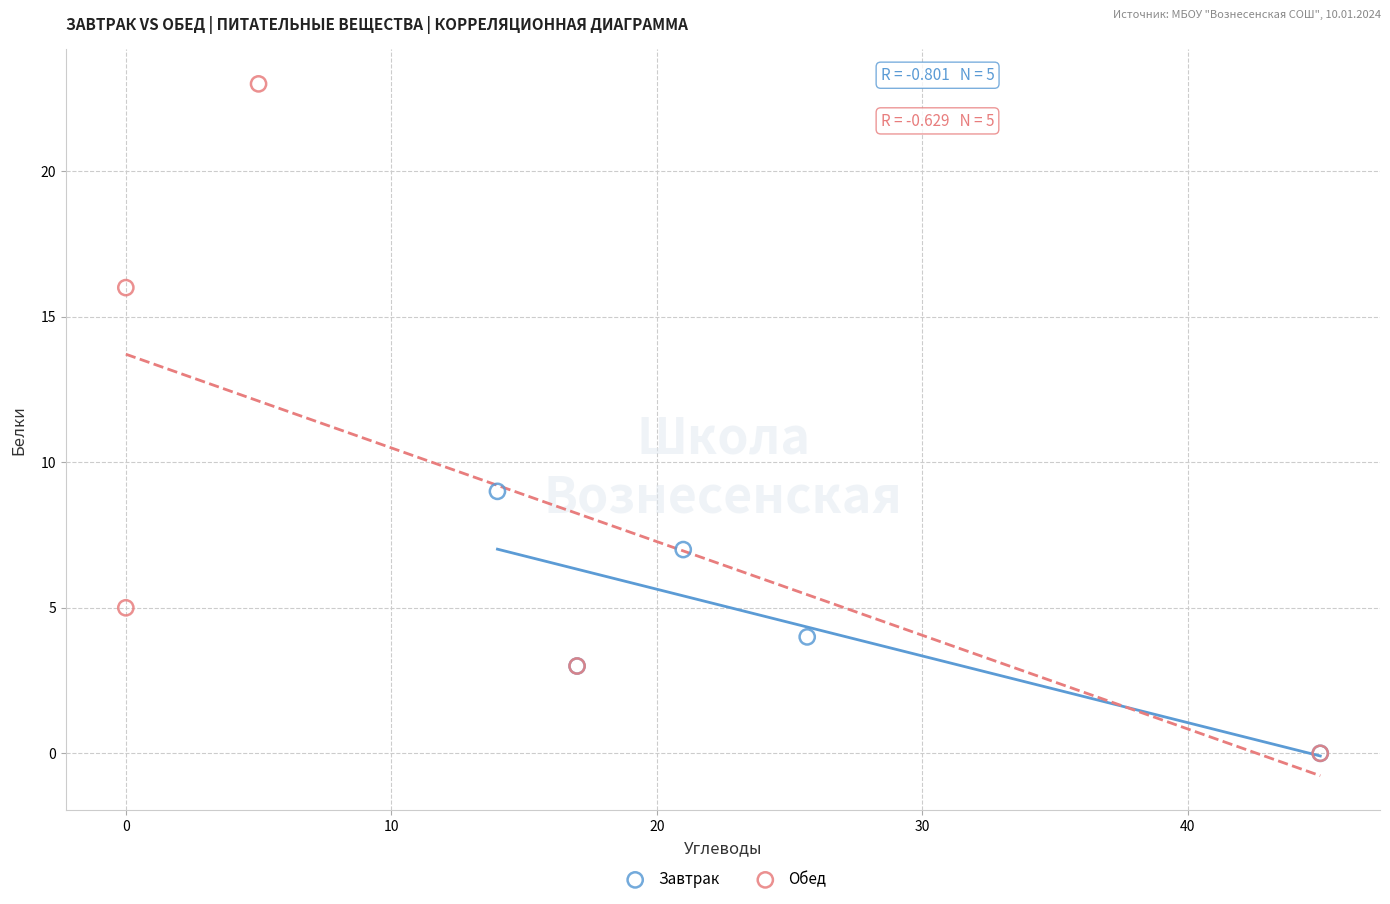

Which series reaches the maximum Y coordinate?

Обед